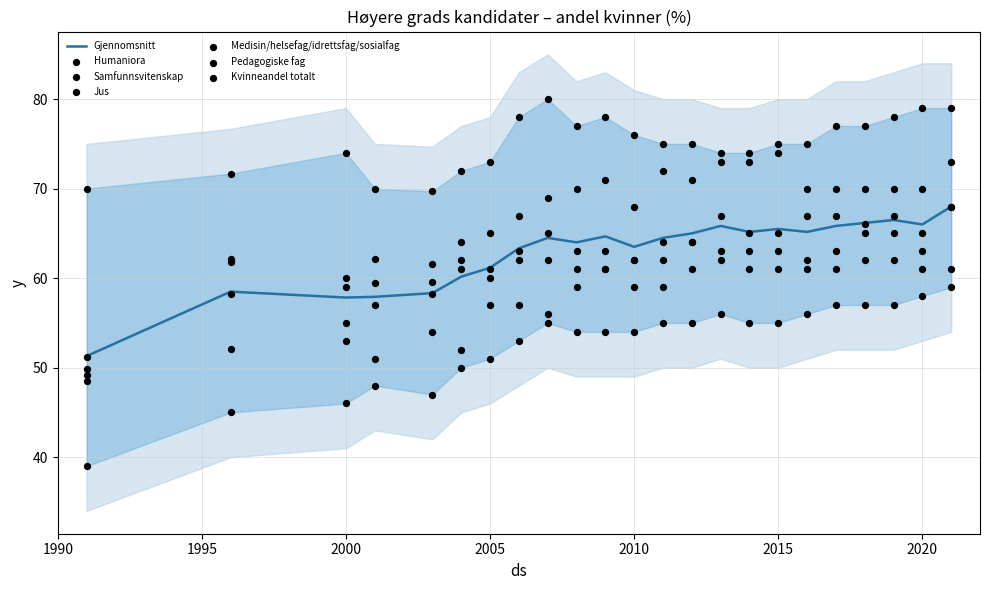

Which series contains the lowest Y value?

Kvinneandel totalt